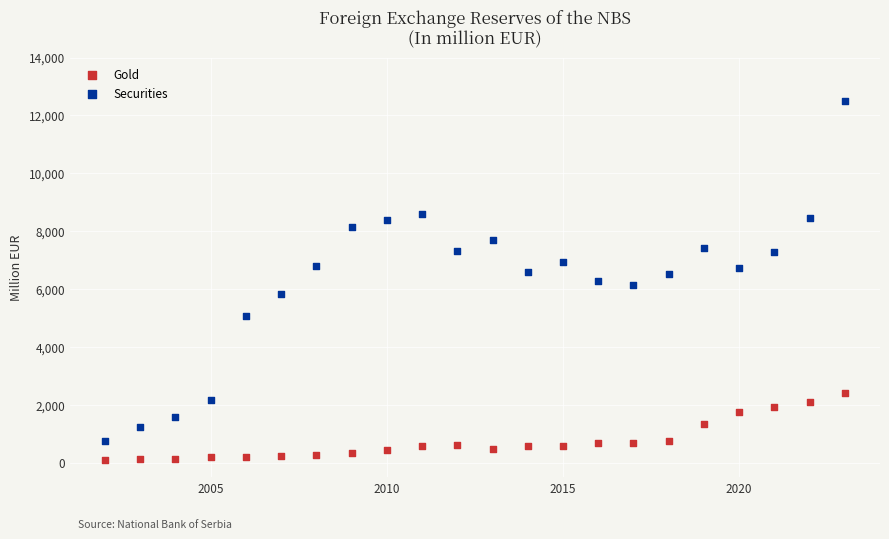

Which series has the widest spread of Y values?

Securities